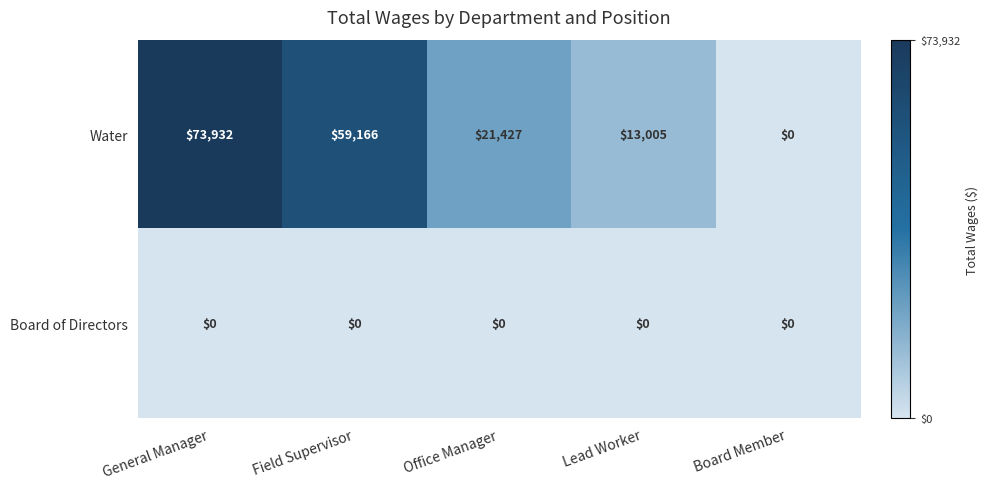

Between General Manager and Office Manager, which series saw the biggest shift?

Water